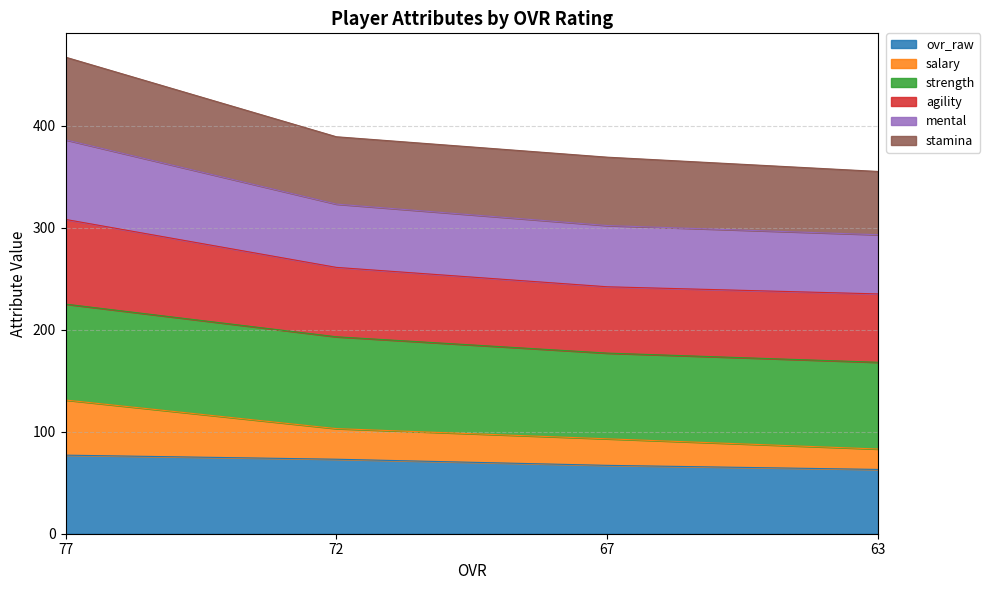

Is it true that ovr_raw equals 77 at 77?

True